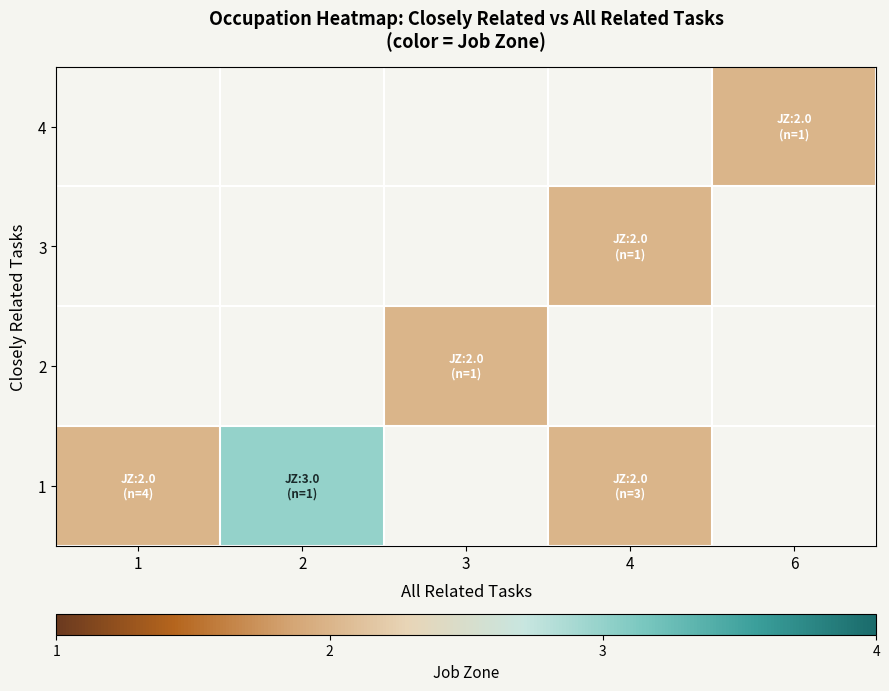

What is the maximum value shown in the chart?

3.0